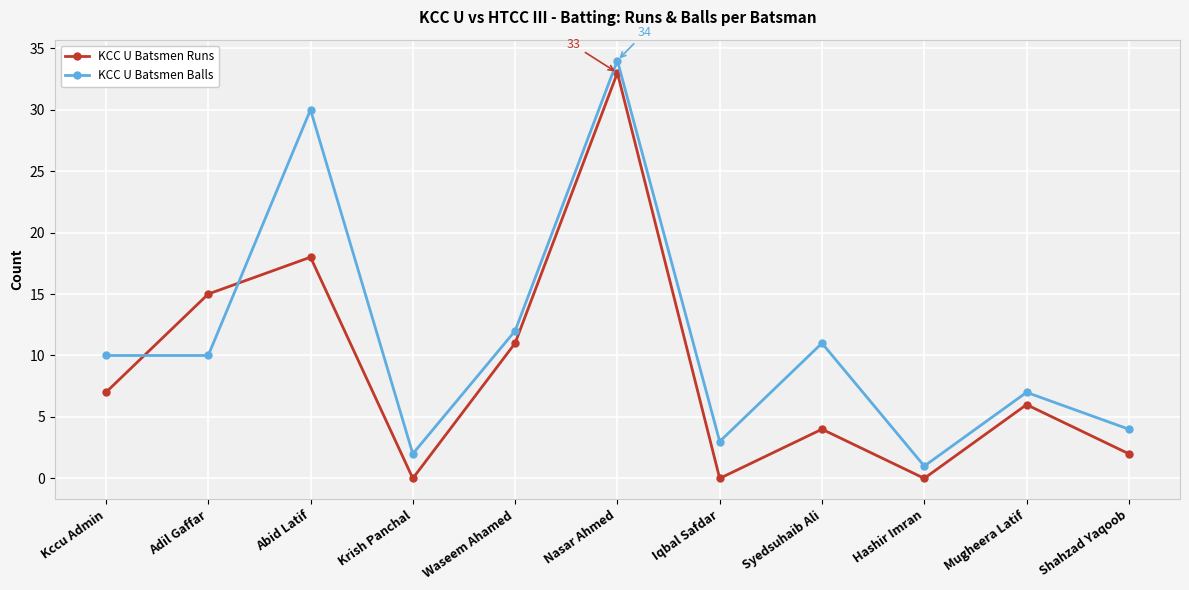

True or false: KCC U Batsmen Runs has a value of 9 at Abid Latif.

False